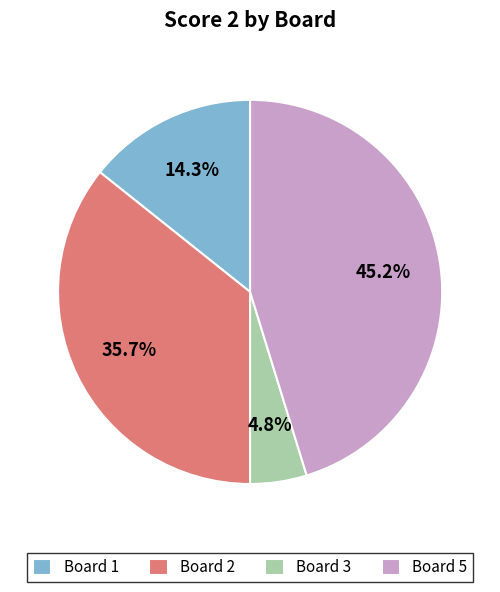

Count the number of slices in the pie.

4